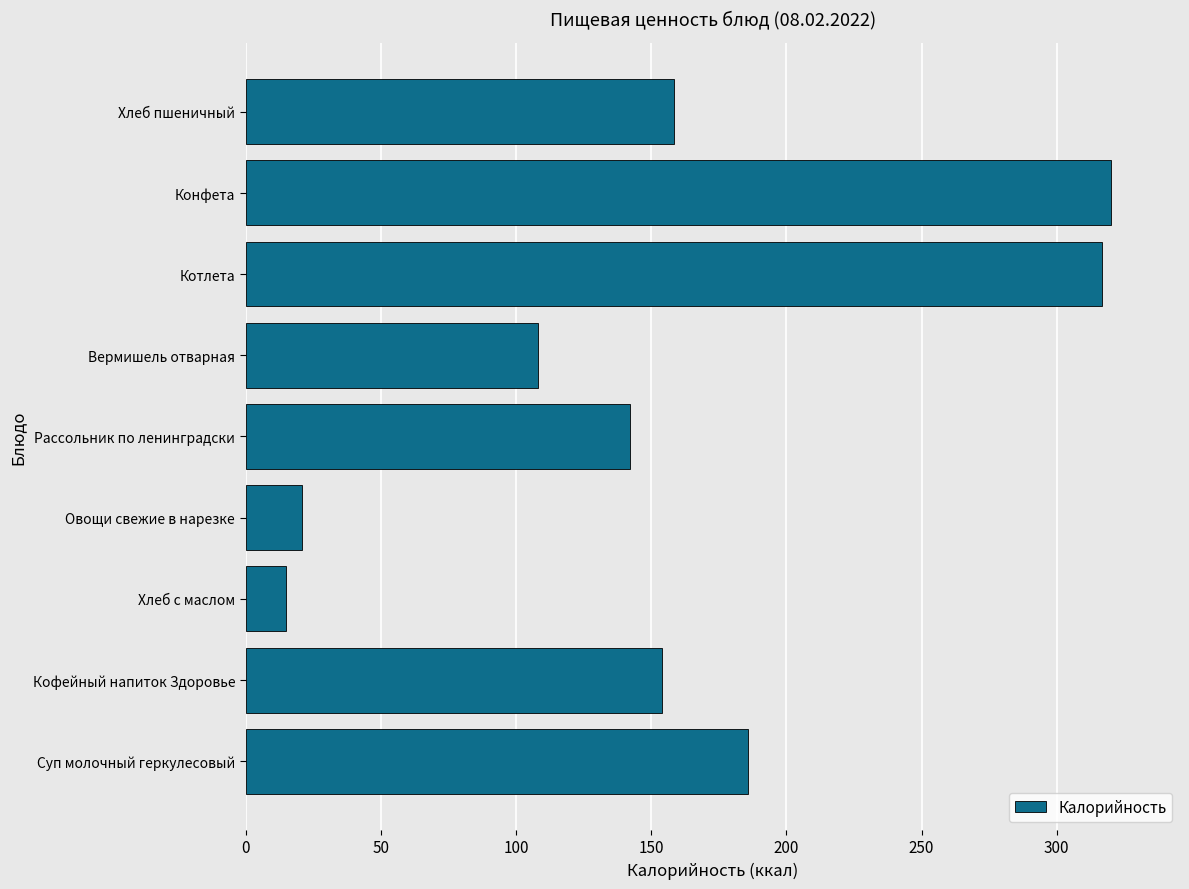

What is the difference between the maximum and minimum values?

305.0